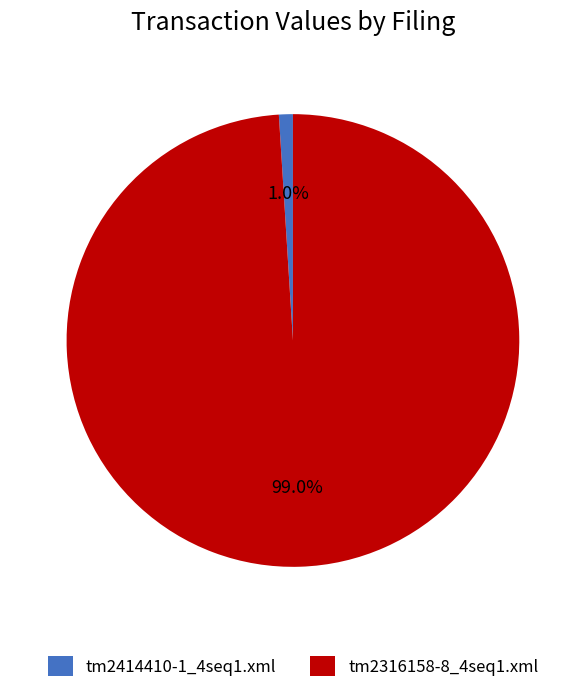

Do tm2316158-8_4seq1.xml and tm2414410-1_4seq1.xml together represent more than half of the pie?

Yes